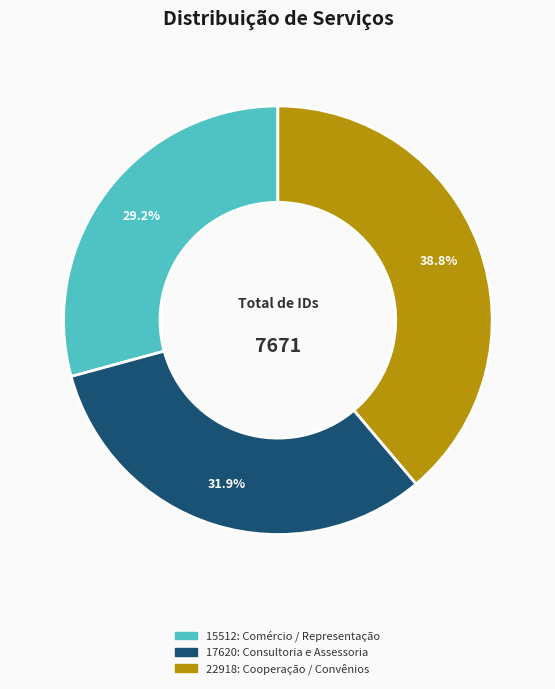

Which has a higher value, 17620: Consultoria e Assessoria or 15512: Comércio / Representação?

17620: Consultoria e Assessoria